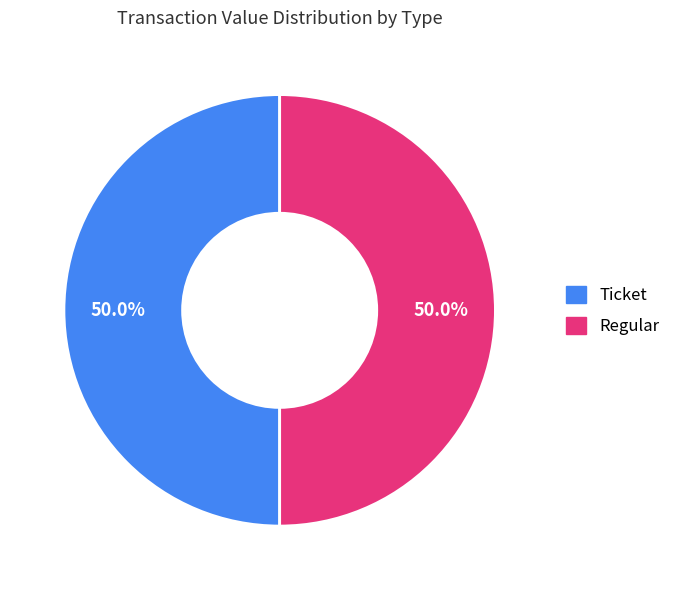

To the nearest percent, what is the difference between the largest and smallest slice percentages?

0%